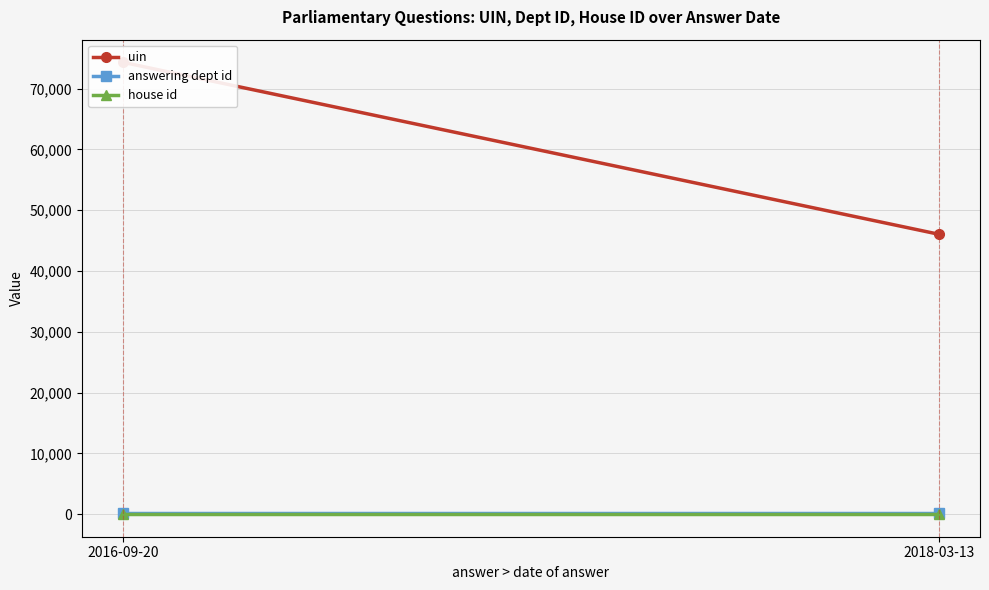

Is it true that house id equals 1.3 at 2016-09-20?

False